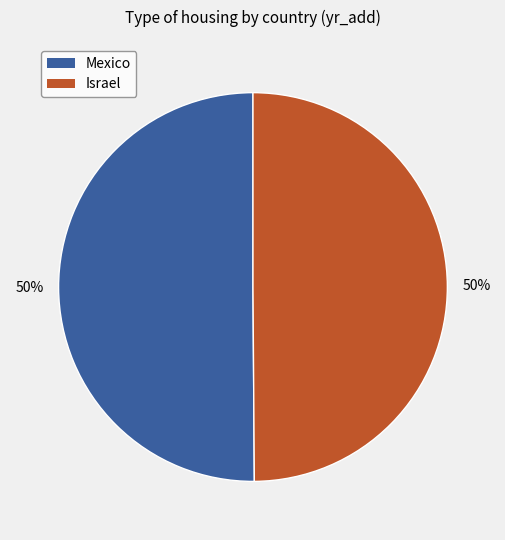

The Israel slice represents 59% of the pie. True or false?

False